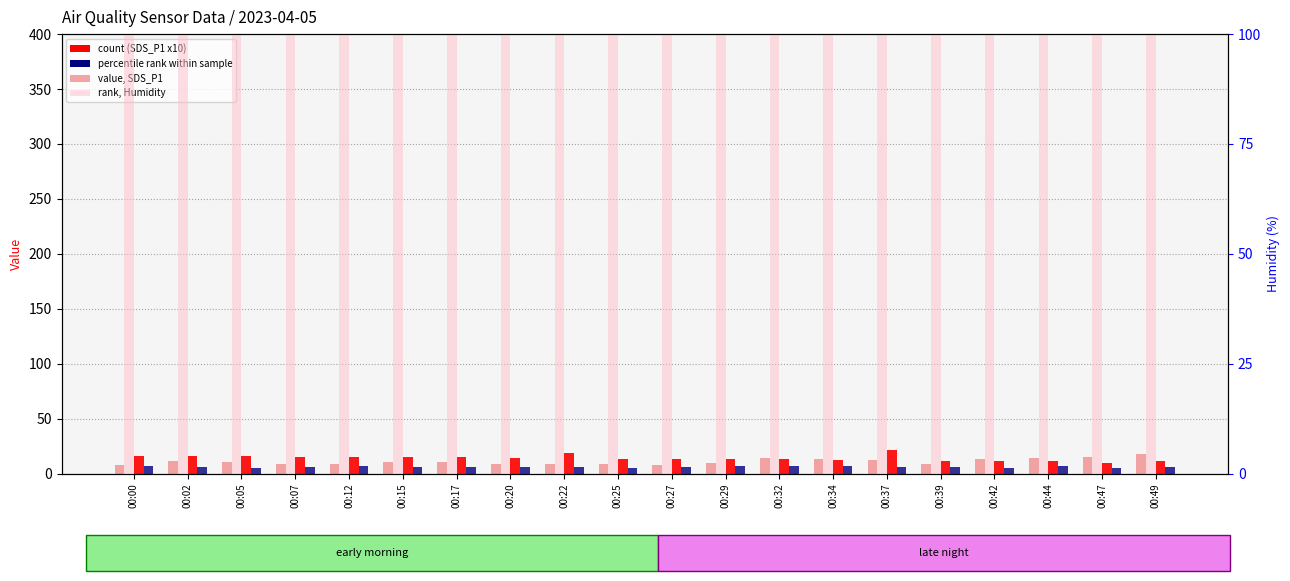

Reading left to right, list all the values displayed in this chart.

SDS_P1: 00:00=8.2	00:02=11.0	00:05=10.3	00:07=8.4	00:12=9.1	00:15=10.9	00:17=10.1	00:20=8.8	00:22=8.5	00:25=8.7	00:27=7.3	00:29=9.8	00:32=14.3	00:34=12.8	00:37=12.0	00:39=8.7	00:42=13.3	00:44=13.9	00:47=14.9	00:49=17.5
Temp (x10): 00:00=16.0	00:02=16.0	00:05=16.0	00:07=15.0	00:12=15.0	00:15=15.0	00:17=15.0	00:20=14.0	00:22=19.0	00:25=13.0	00:27=13.0	00:29=13.0	00:32=13.0	00:34=12.0	00:37=21.0	00:39=11.0	00:42=11.0	00:44=11.0	00:47=10.0	00:49=11.0
|Signal|-75: 00:00=7.0	00:02=6.0	00:05=5.0	00:07=6.0	00:12=7.0	00:15=6.0	00:17=6.0	00:20=6.0	00:22=6.0	00:25=5.0	00:27=6.0	00:29=7.0	00:32=7.0	00:34=7.0	00:37=6.0	00:39=6.0	00:42=5.0	00:44=7.0	00:47=5.0	00:49=6.0
Humidity: 00:00=99.9	00:02=99.9	00:05=99.9	00:07=99.9	00:12=99.9	00:15=99.9	00:17=99.9	00:20=99.9	00:22=99.9	00:25=99.9	00:27=99.9	00:29=99.9	00:32=99.9	00:34=99.9	00:37=99.9	00:39=99.9	00:42=99.9	00:44=99.9	00:47=99.9	00:49=99.9